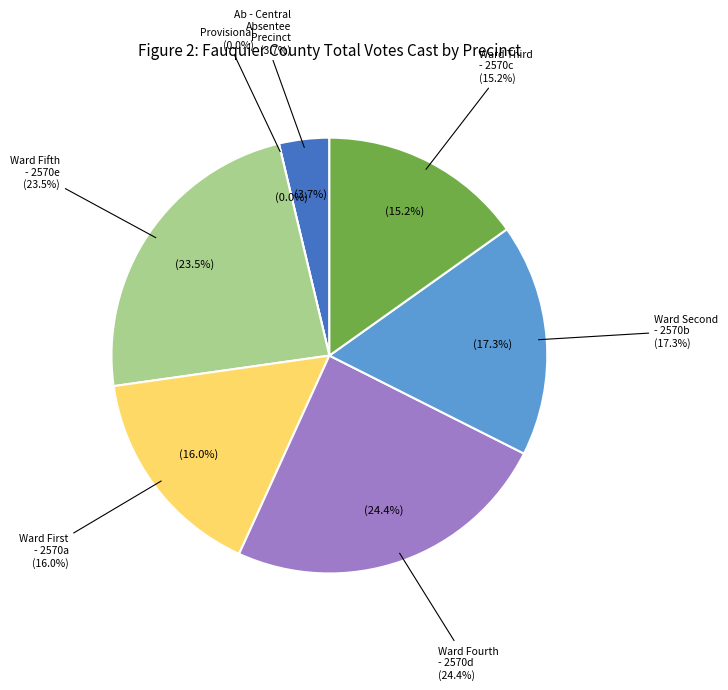

What percentage do Provisional and Ward Fifth - 2570e together represent?

23.5%